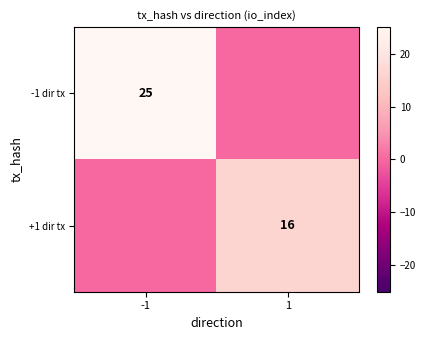

The value of -1 dir tx at -1 is 25. True or false?

True